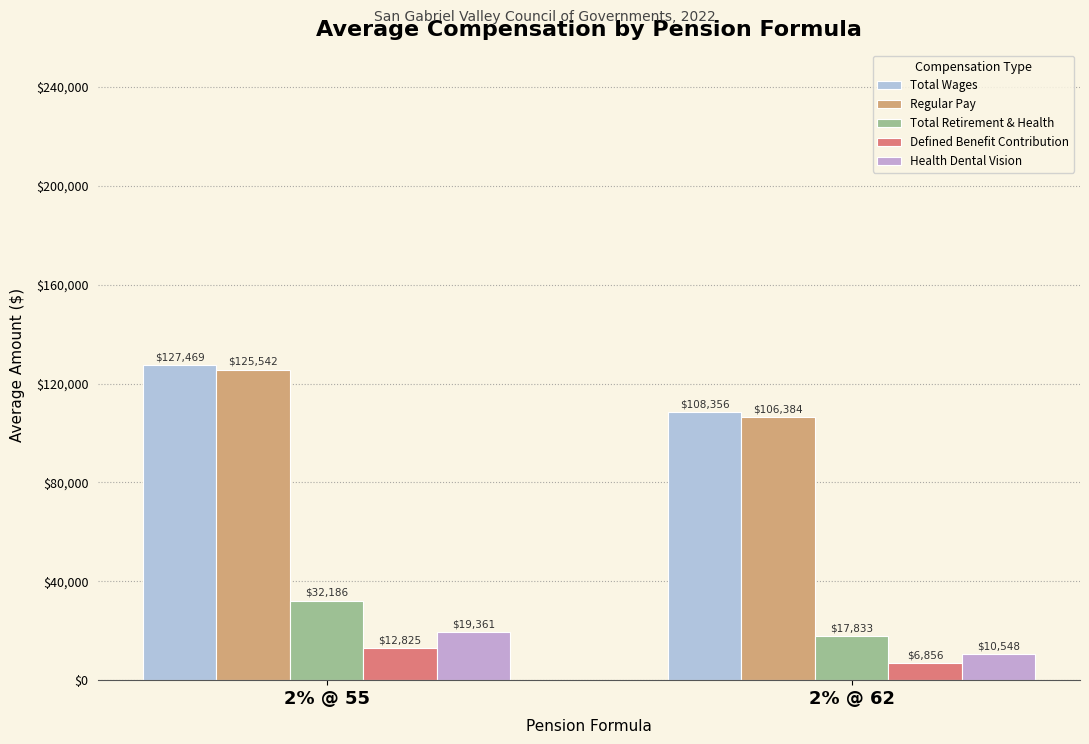

Which series changed the most between 2% @ 55 and 2% @ 62?

Regular Pay